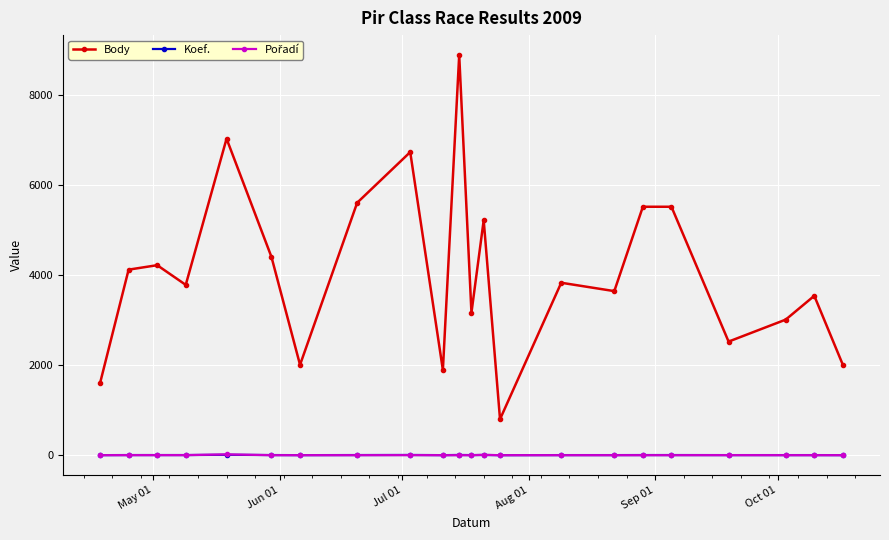

True or false: Koef. has more than 0 interior local peaks.

True